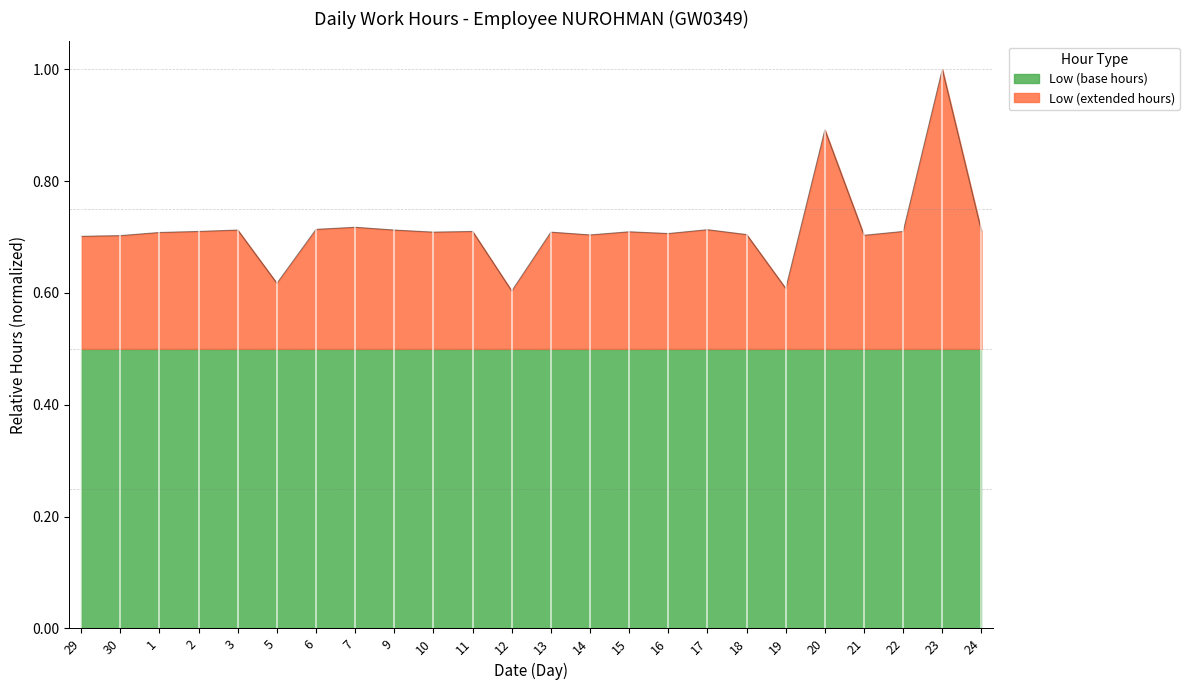

The value at 18 is 0.5. True or false?

False